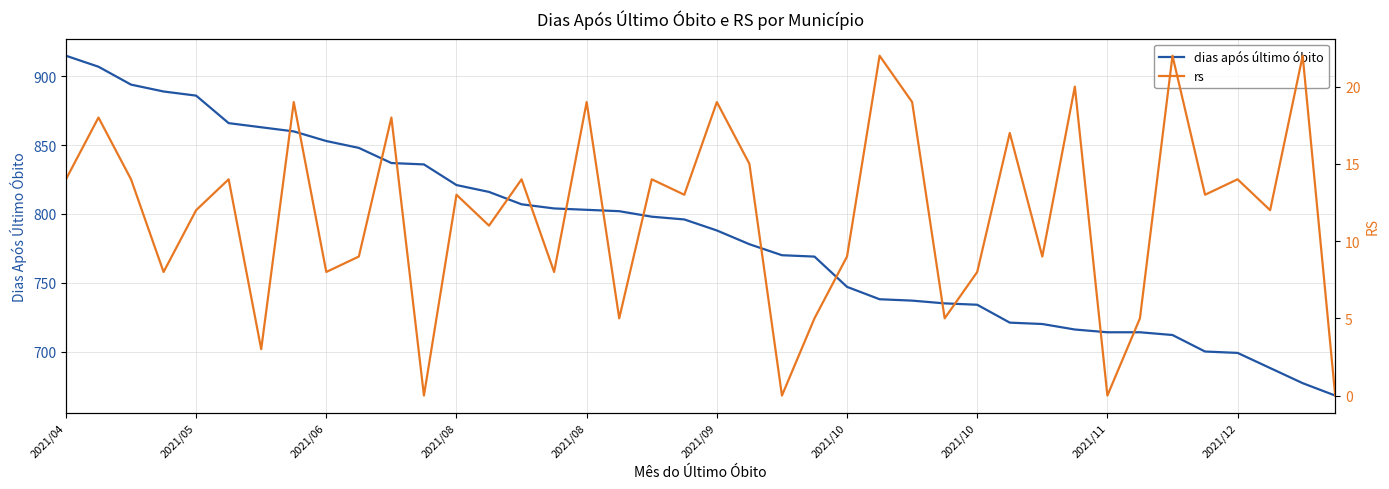

Which label corresponds to the smallest value in the chart?

11